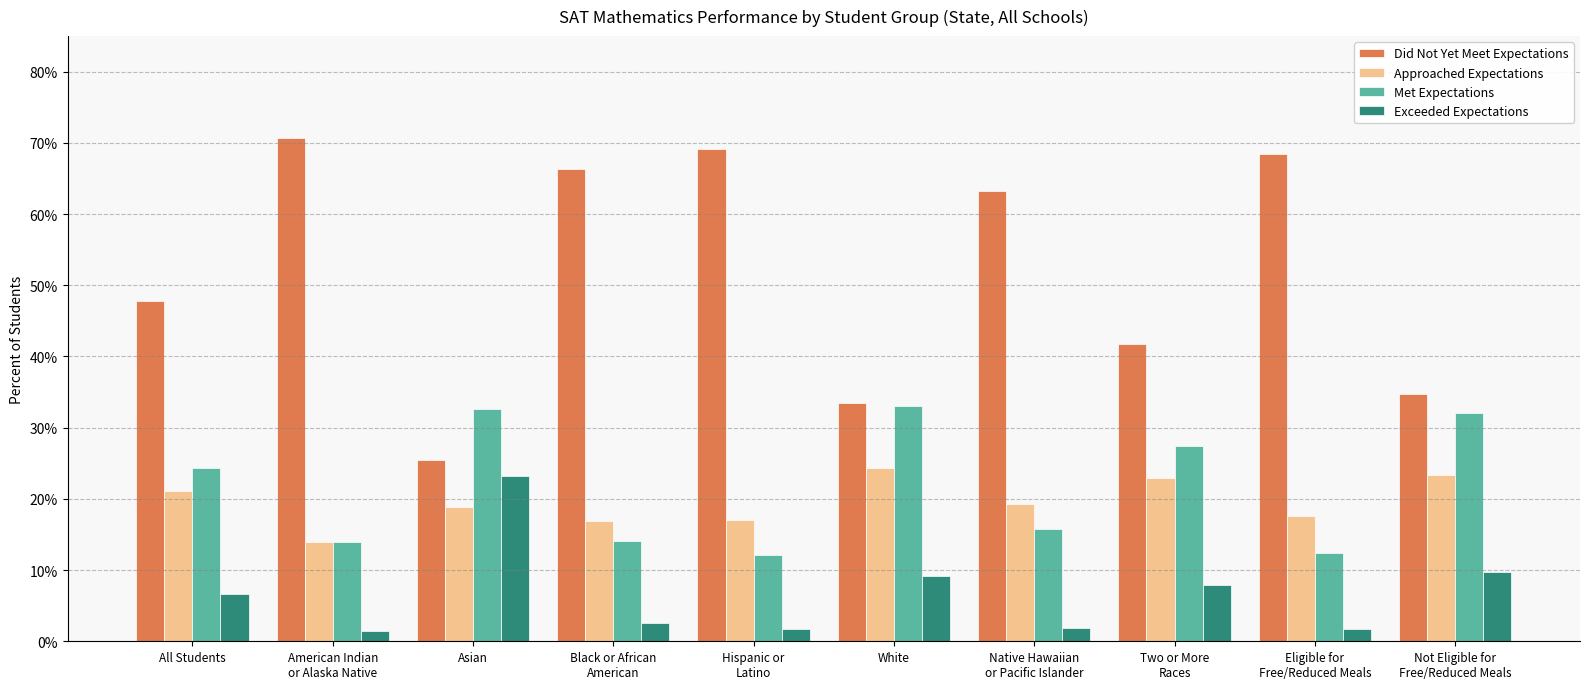

Between Native Hawaiian
or Pacific Islander and Eligible for
Free/Reduced Meals, which series saw the biggest shift?

Did Not Yet Meet Expectations